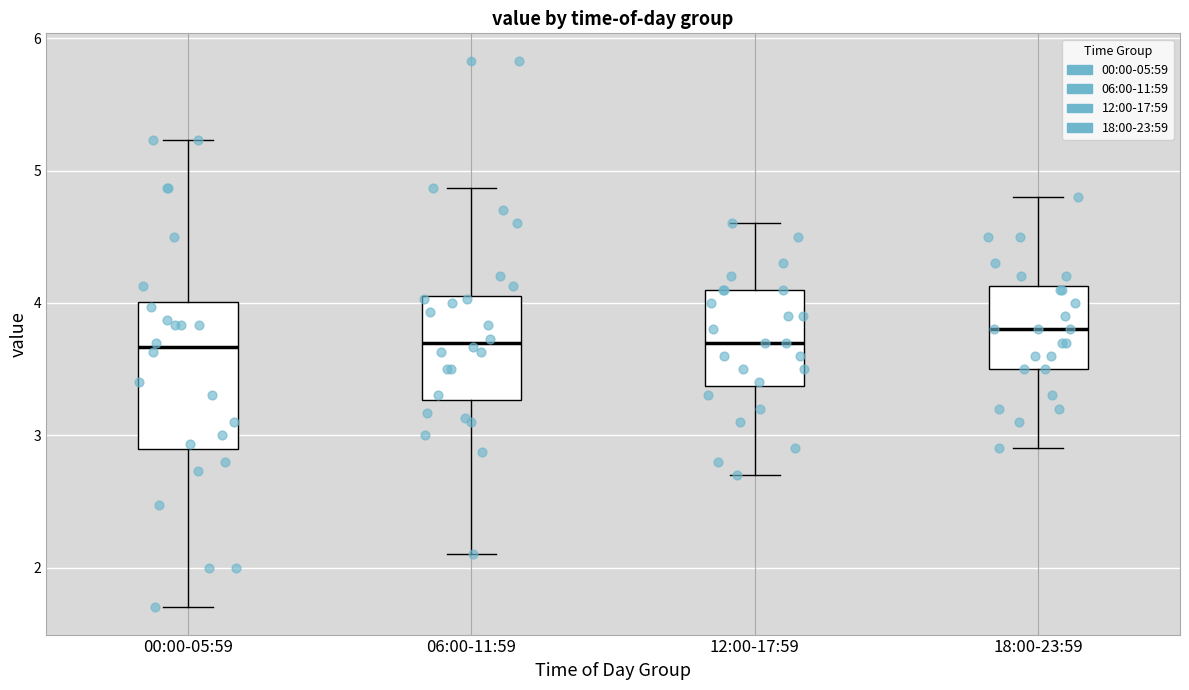

Comparing the boxes themselves (not the whiskers), which one is the tallest?

00:00-05:59